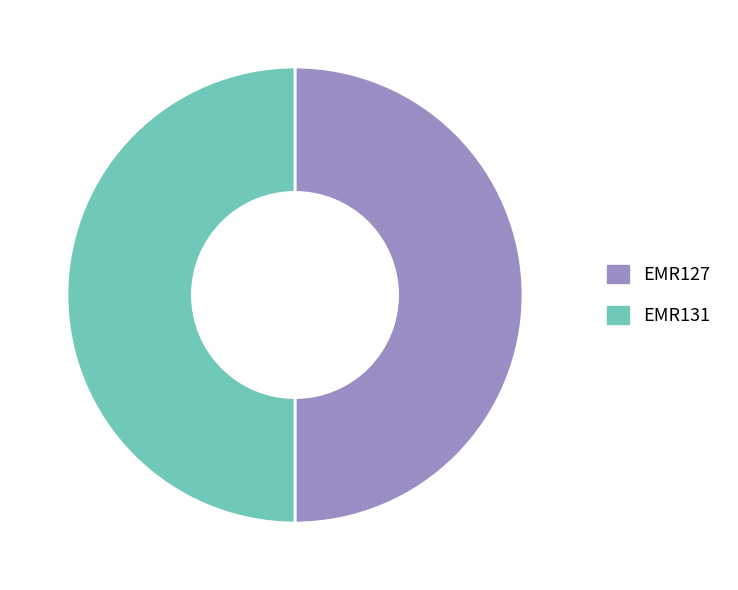

How many segments does this pie chart have?

2